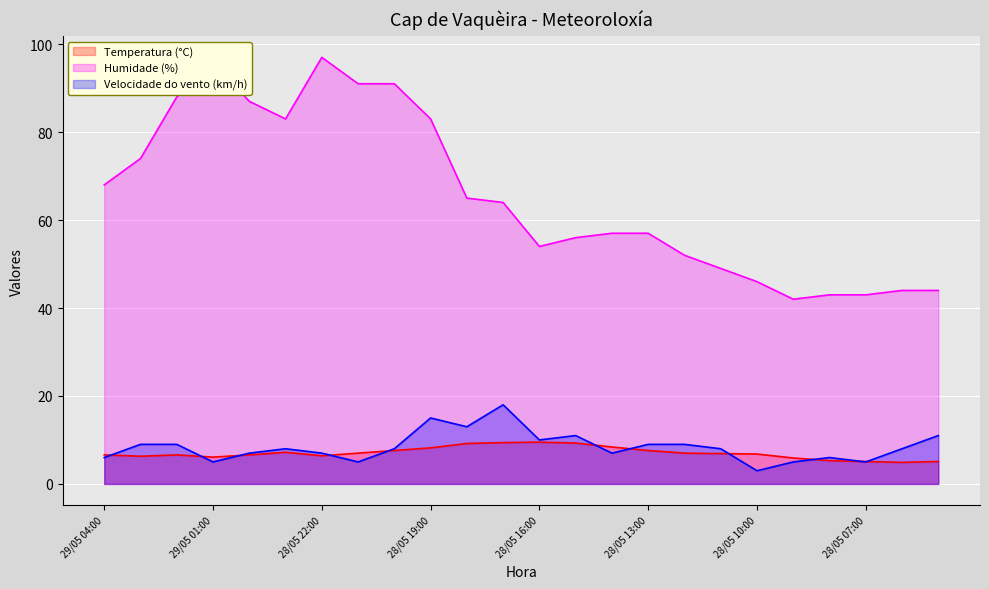

Is it true that Velocidade do vento (km/h) equals 12.5 at 28/05 11:00?

False